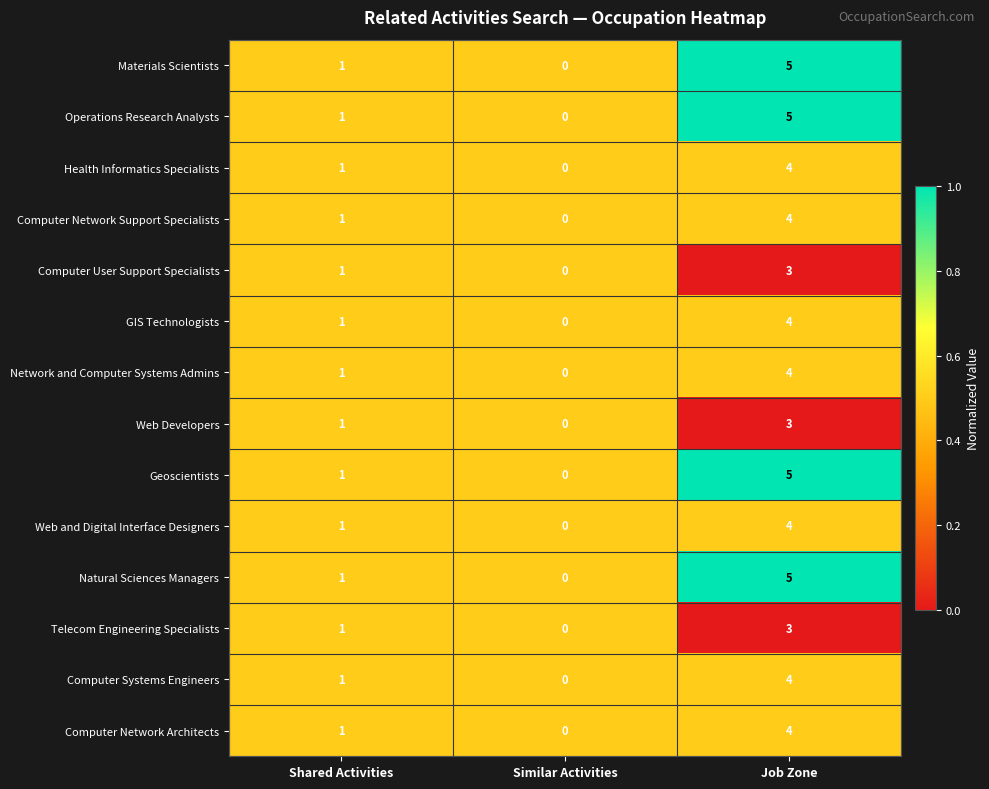

The value of Web Developers at Similar Activities is -1. True or false?

False